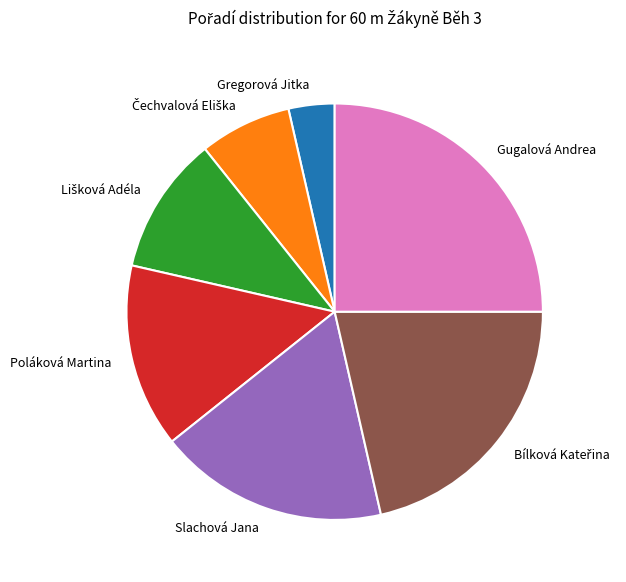

What is the ratio of the value at Poláková Martina to the value at Slachová Jana?

0.8